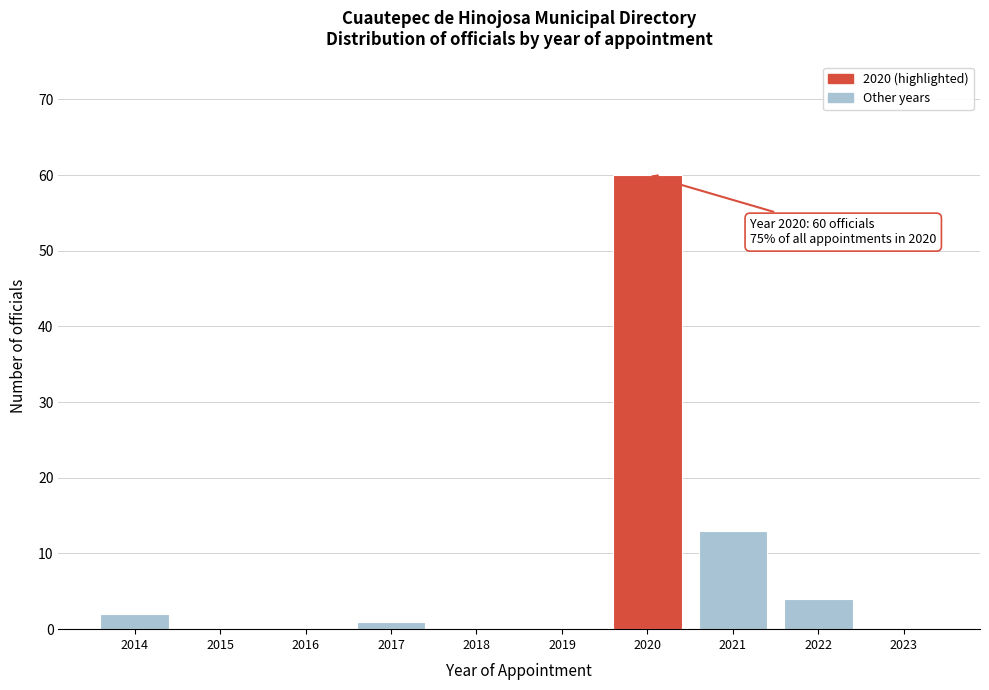

Over which range of the x-axis is the bar tallest?

2019.5 to 2020.5